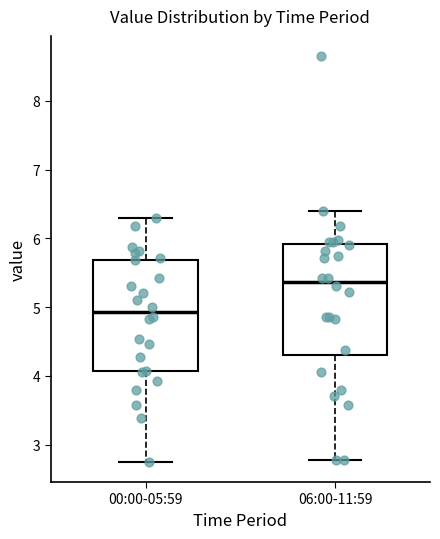

Which box's median line is the highest?

06:00-11:59